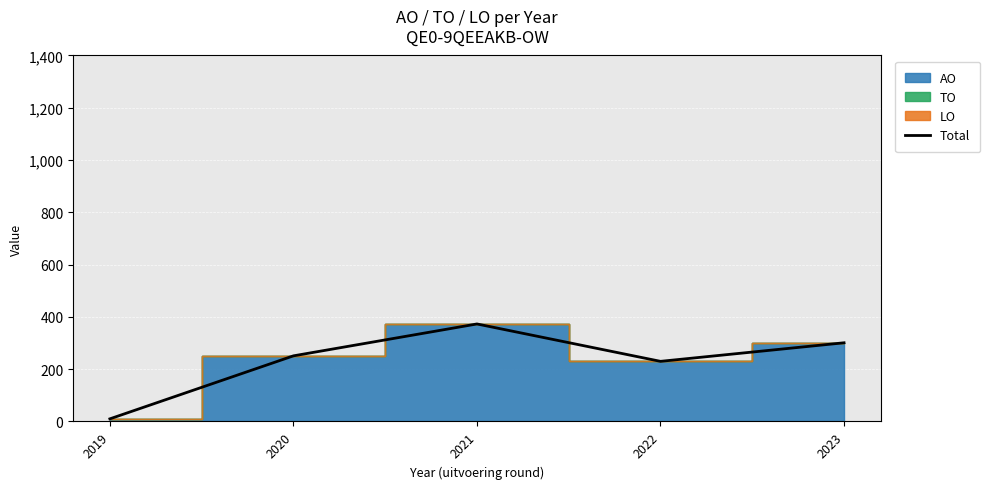

List the labels in order of value, smallest first.

2019, 2022, 2020, 2023, 2021